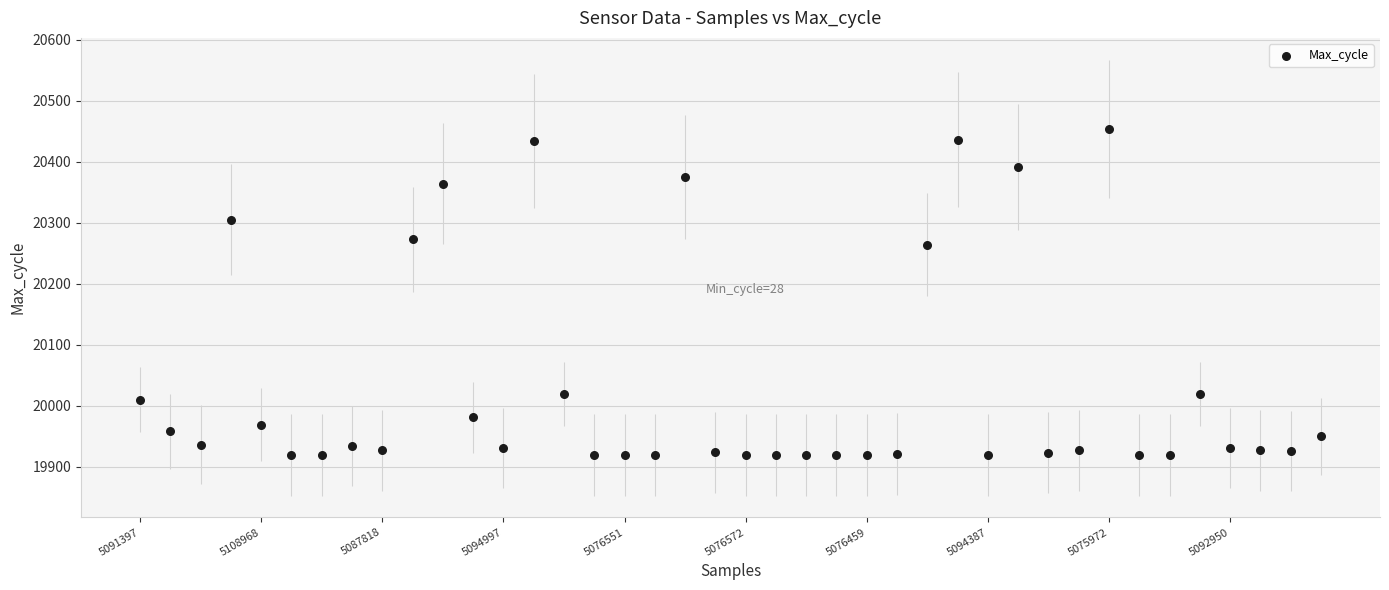

What Y value in the scatter plot is closest to 20187?

20264